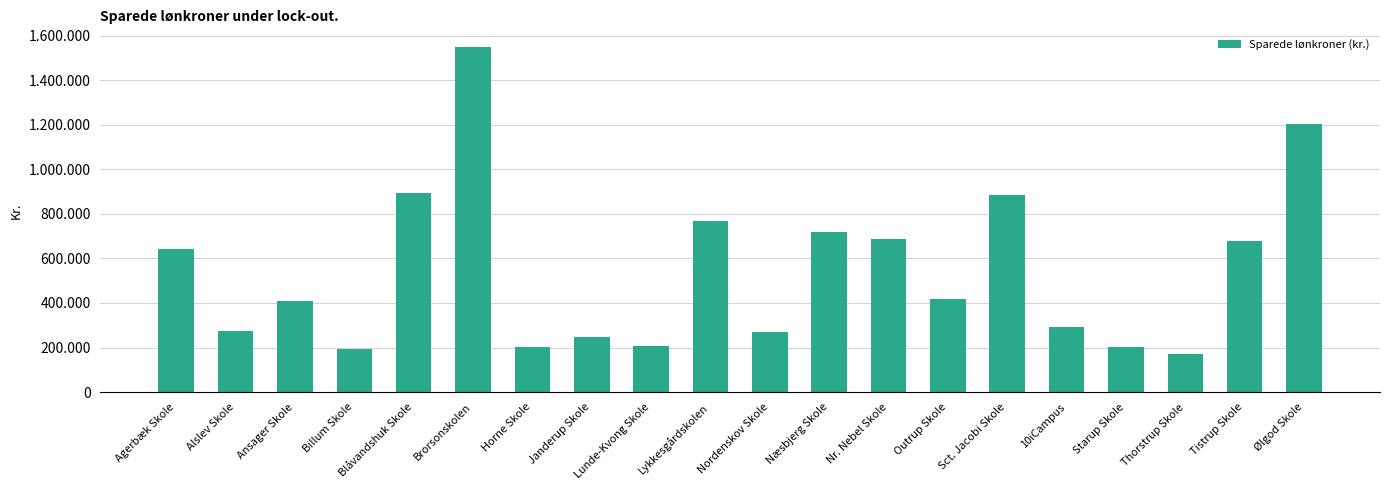

How many bars are there in total?

20